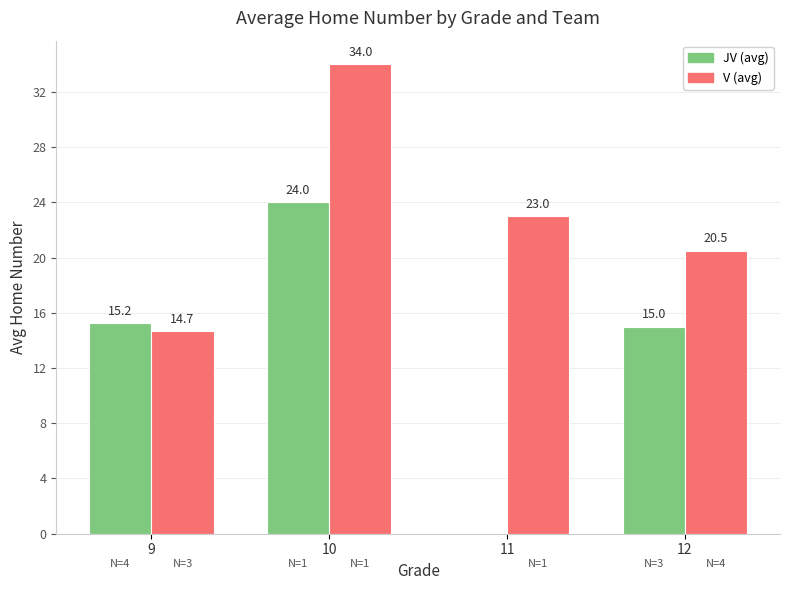

Are the bars horizontal?

No